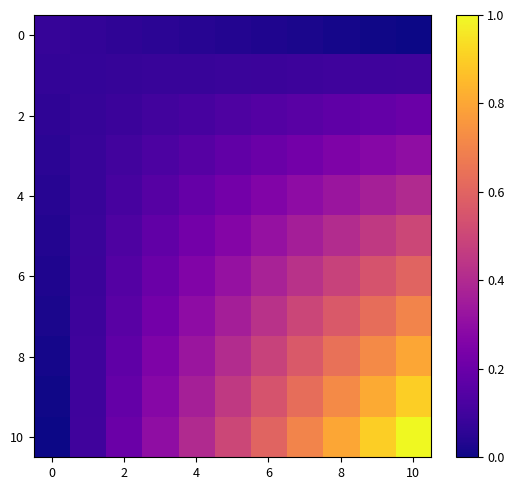

Which series has the largest range (max minus min)?

10